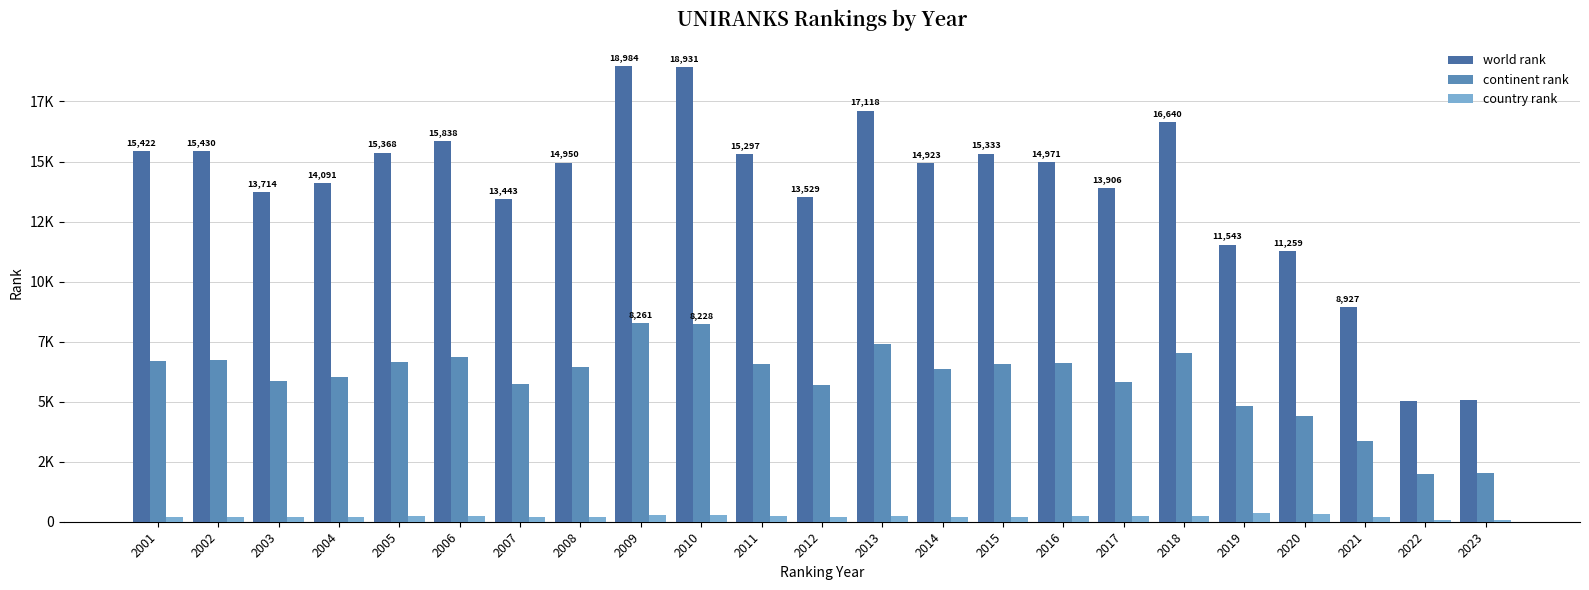

What is the spread (max minus min) of values at 2011?

15079